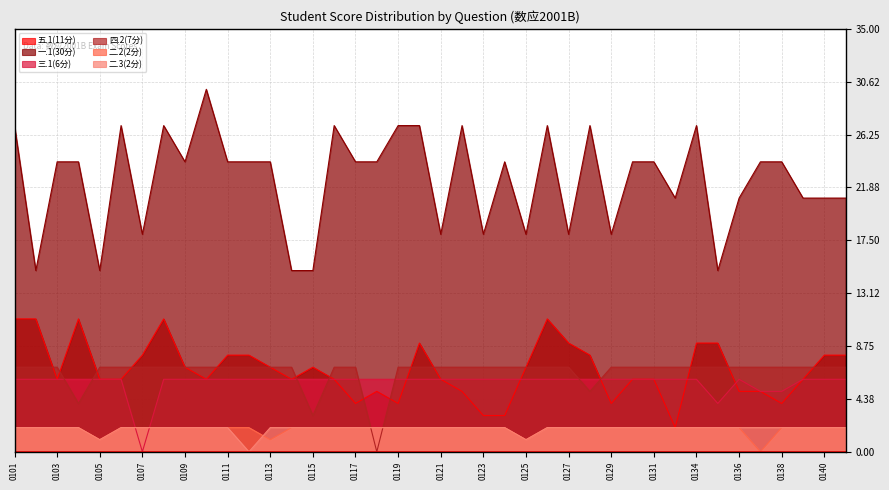

What is the difference between the maximum and second lowest values in the 四.2(7分) series?

4